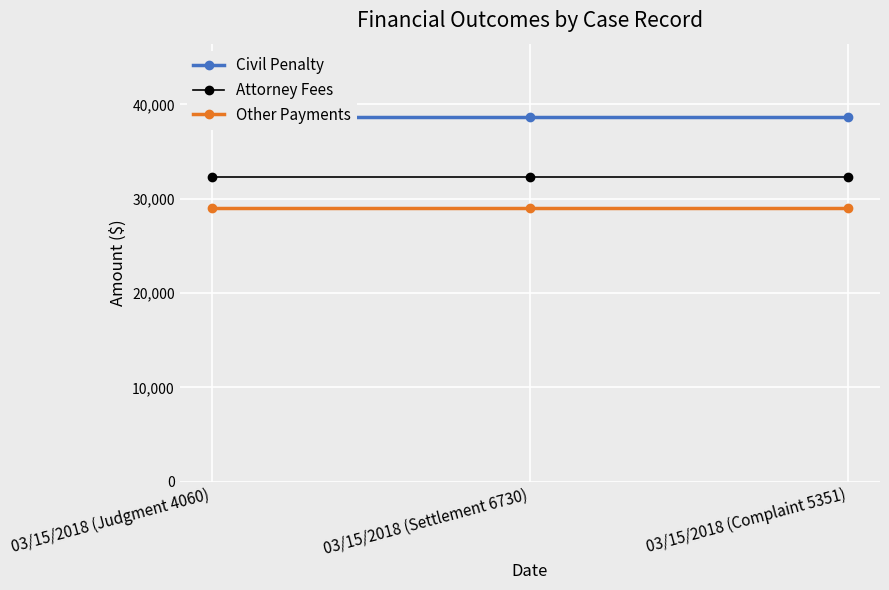

What is the label of the 2nd point from the left?

03/15/2018 (Settlement 6730)